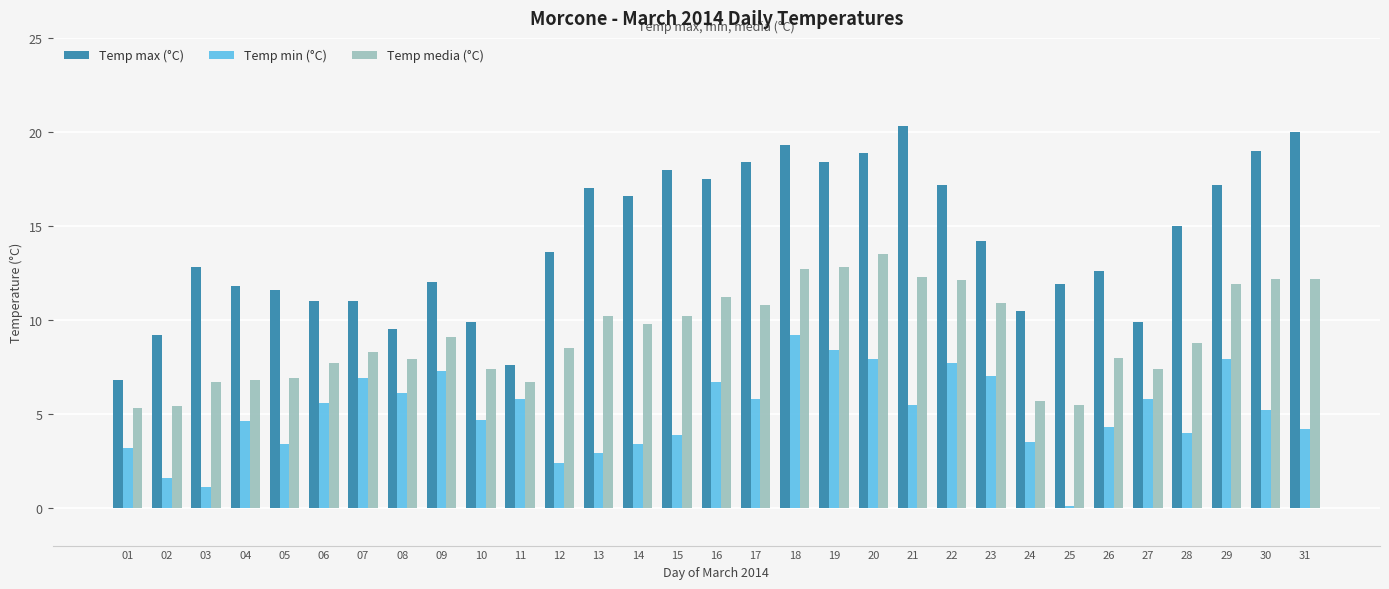

Between 08 and 22, which series saw the biggest shift?

Temp max (°C)